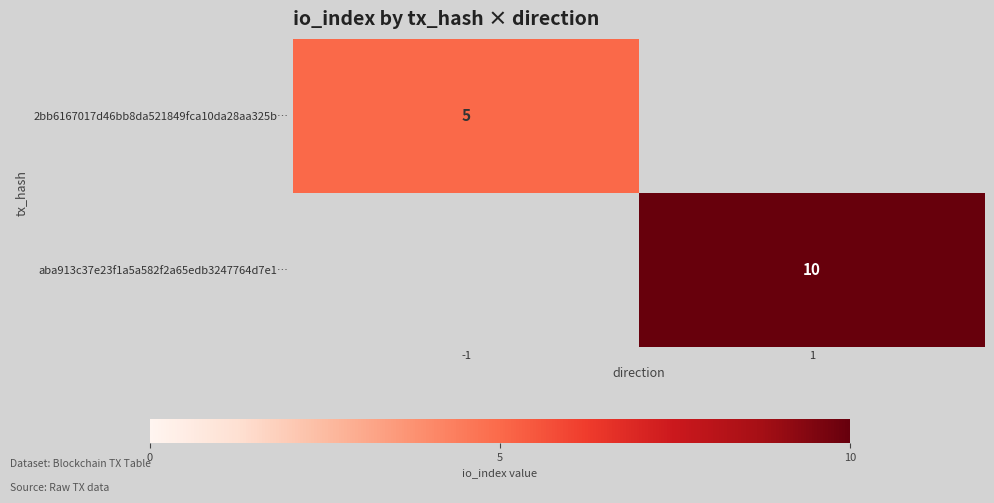

Which series has the widest spread of values?

2bb6167017d46bb8da521849fca10da28aa325b…